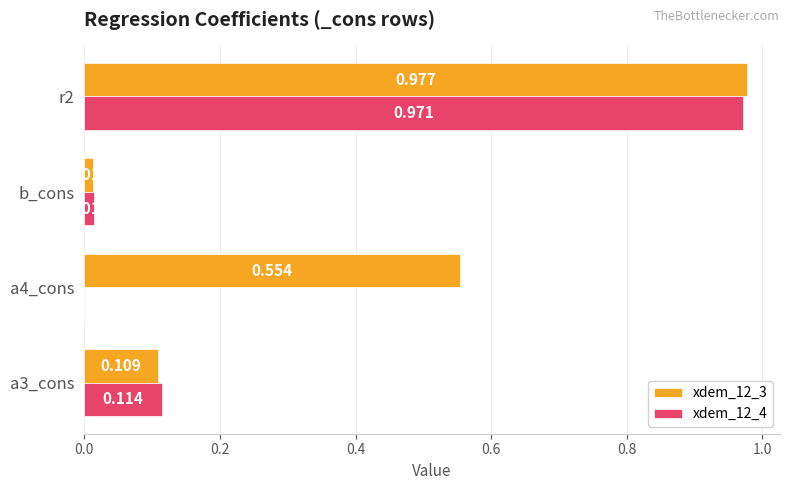

At which category is the sum across all series the highest?

r2